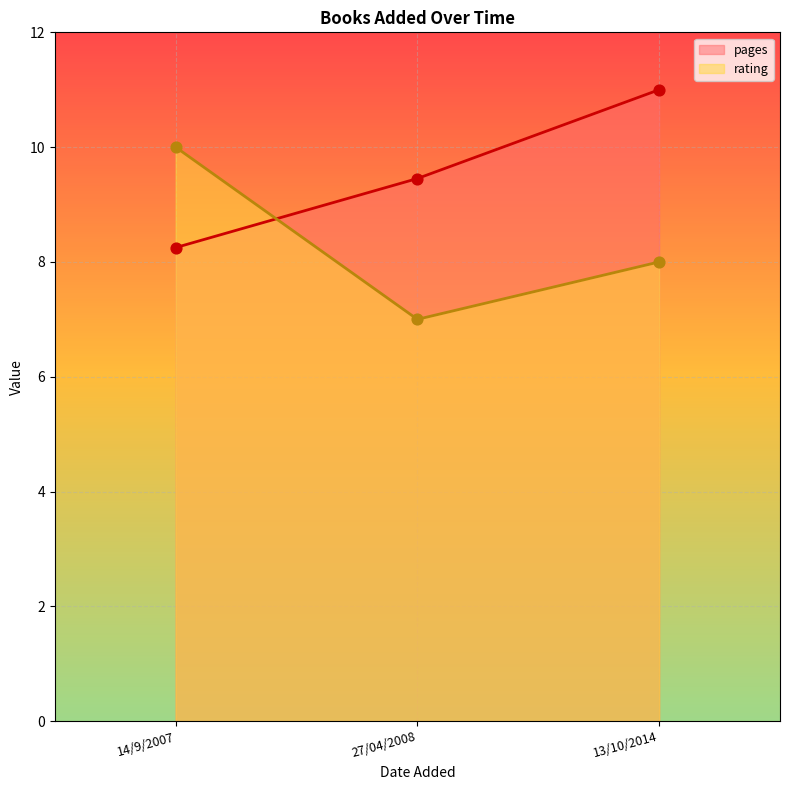

What is the spread (max minus min) of values at 13/10/2014?

3.0